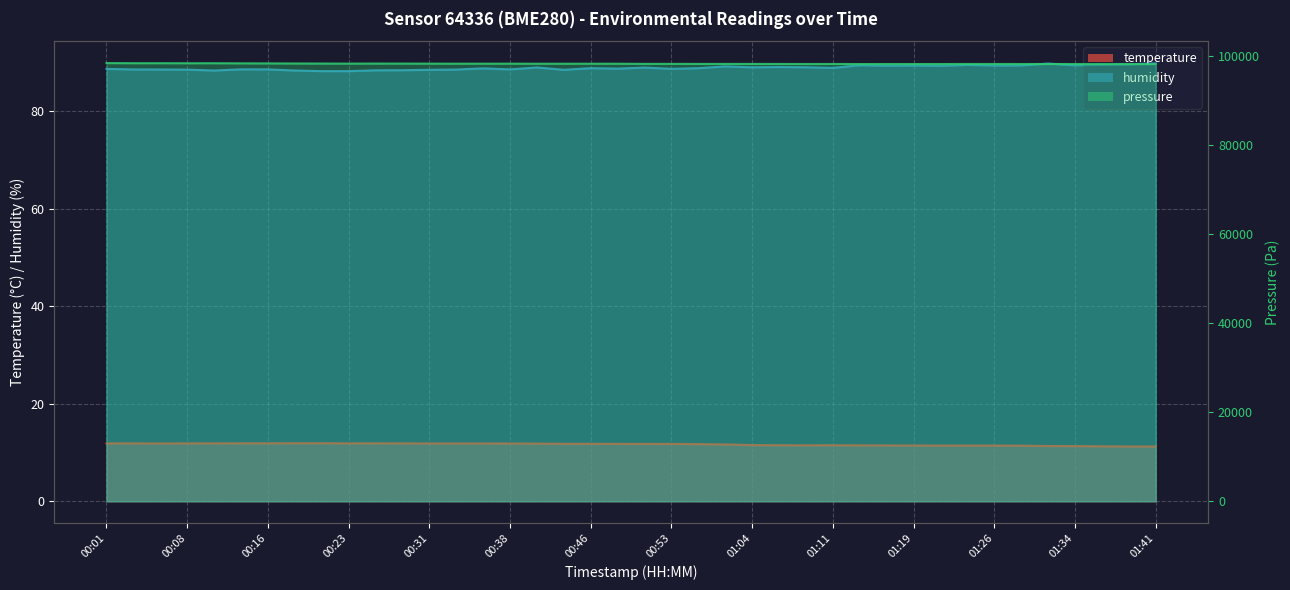

True or false: temperature has a value of 17.8 at 01:04.

False